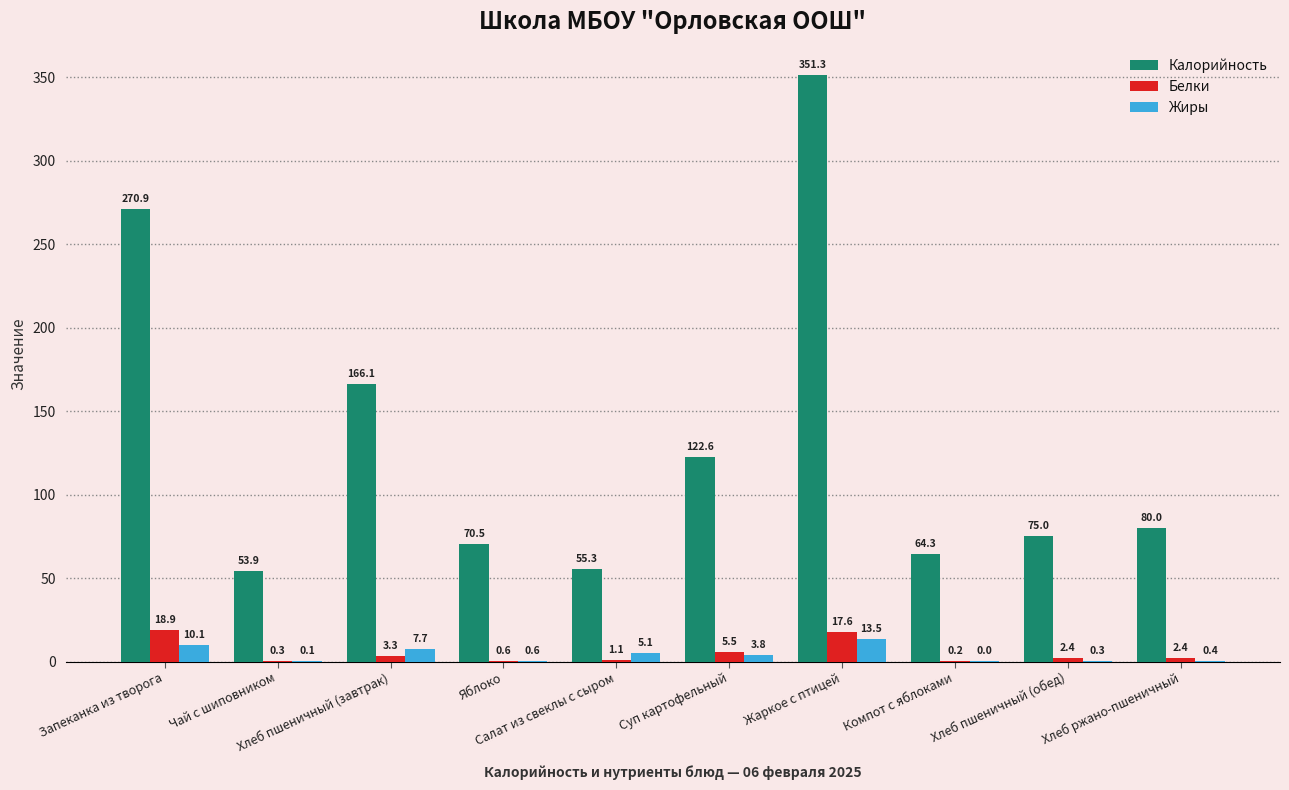

What is the total value across all series at Хлеб пшеничный (обед)?

77.7